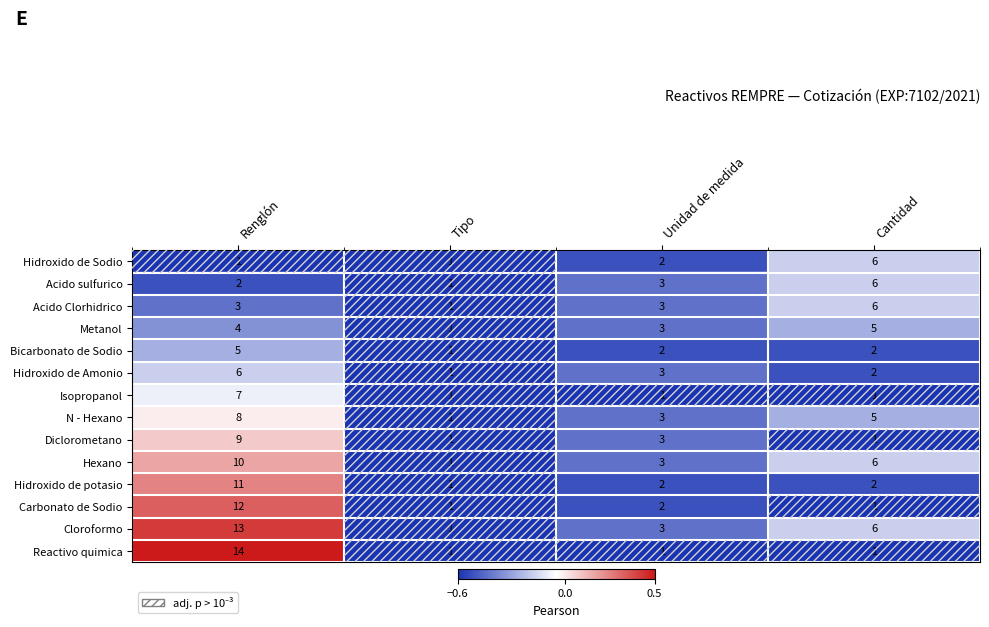

Is it true that Reactivo quimica equals 1 at Unidad de medida?

True